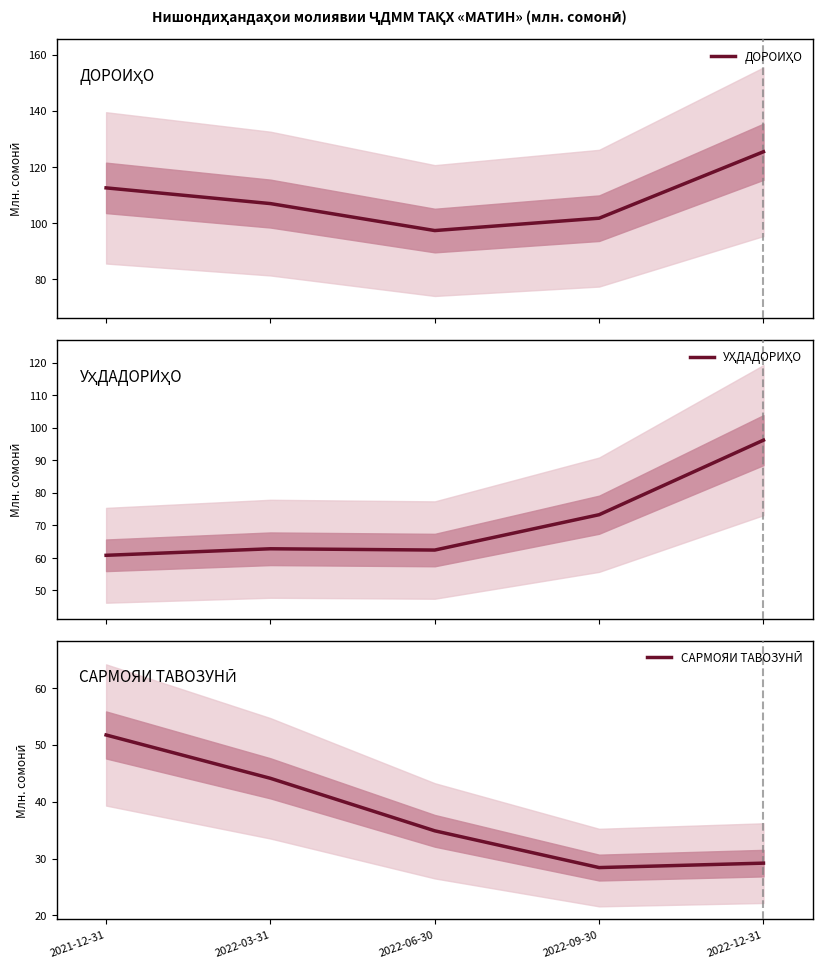

At which category does ДОРОИҲО reach its first local valley?

2022-06-30